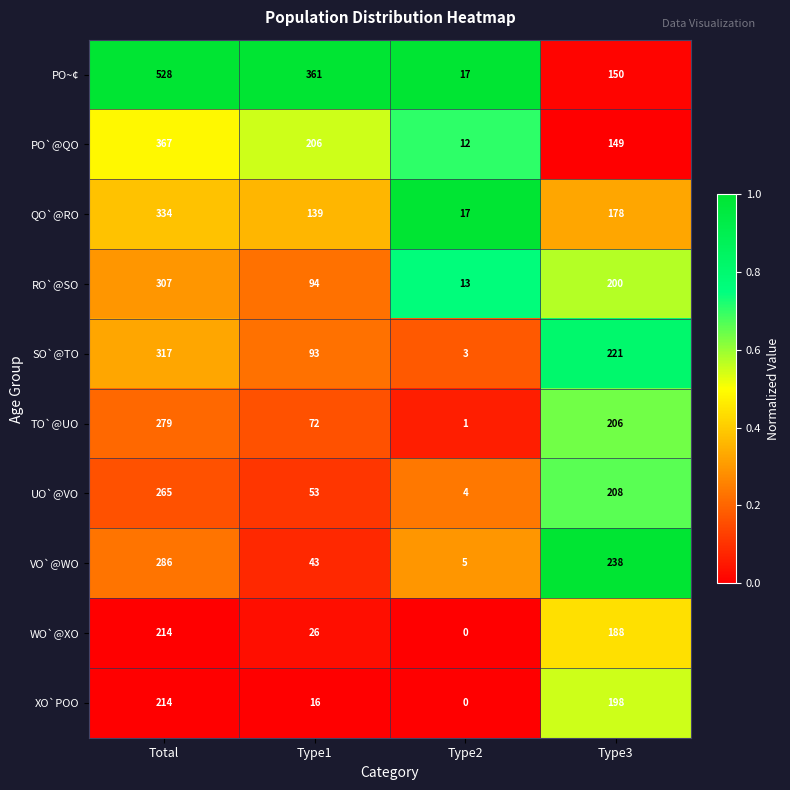

Is it true that RO`@SO equals 13 at Type2?

True